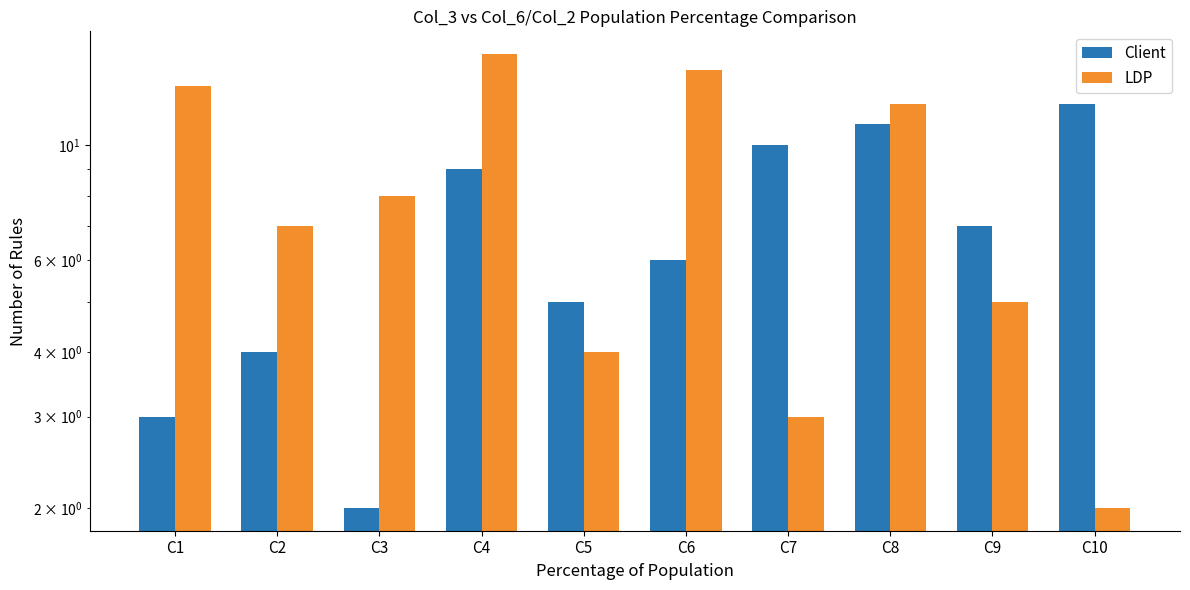

How many categories are shown in the chart?

10